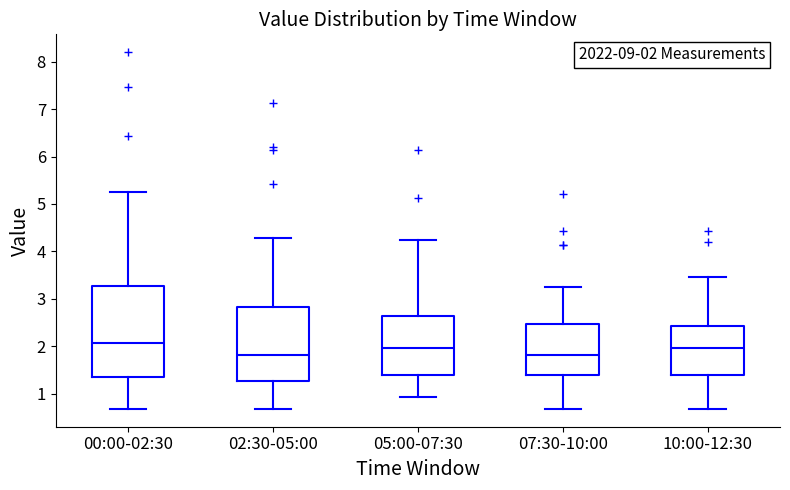

Which box is the tallest, from its lower edge to its upper edge?

00:00-02:30